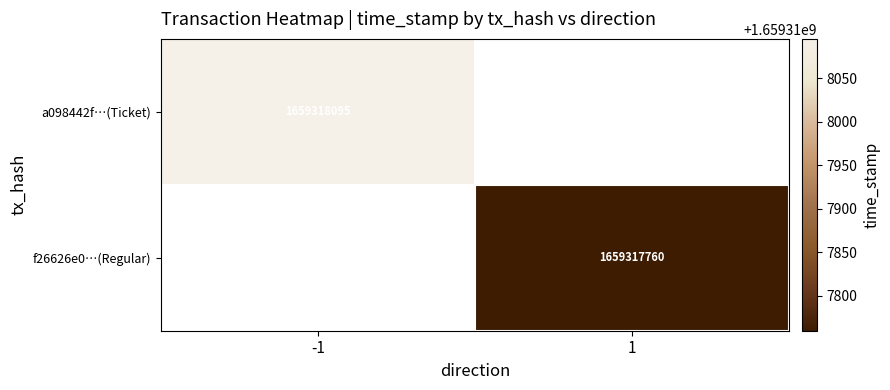

True or false: a098442f…(Ticket) has a value of 1659318095 at -1.

True